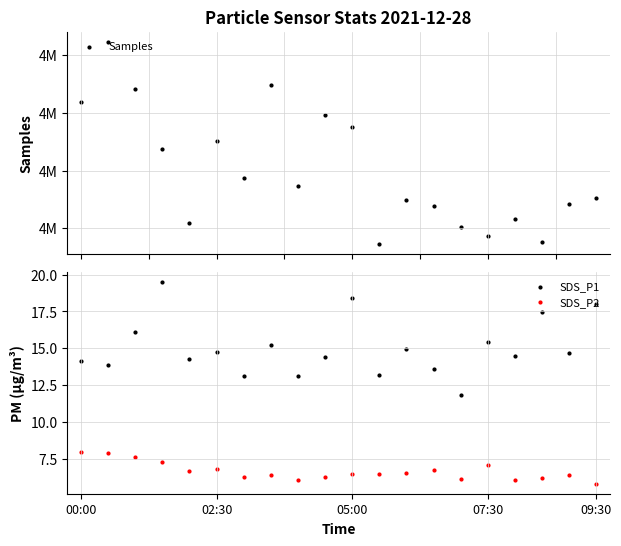

At how many categories does at least one series exceed 1050854?

20